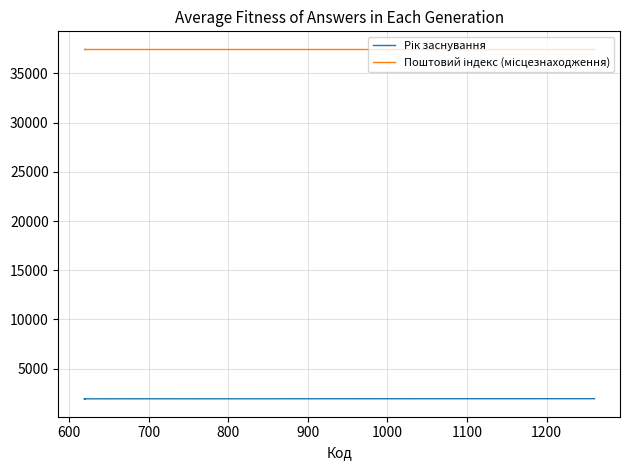

What is the average value of the Поштовий індекс (місцезнаходження) series?

37500